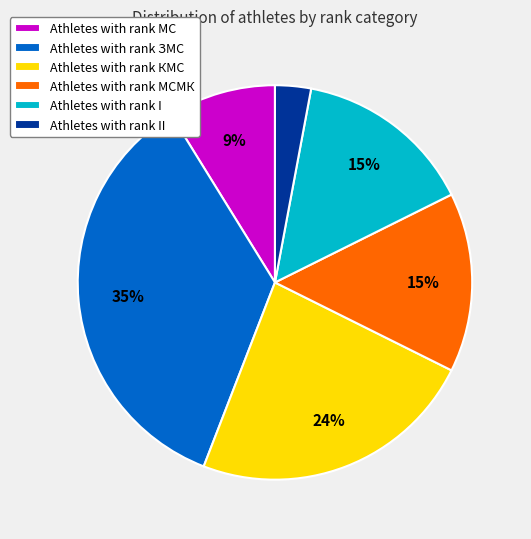

True or false: Athletes with rank КМС accounts for 24% of the total.

True